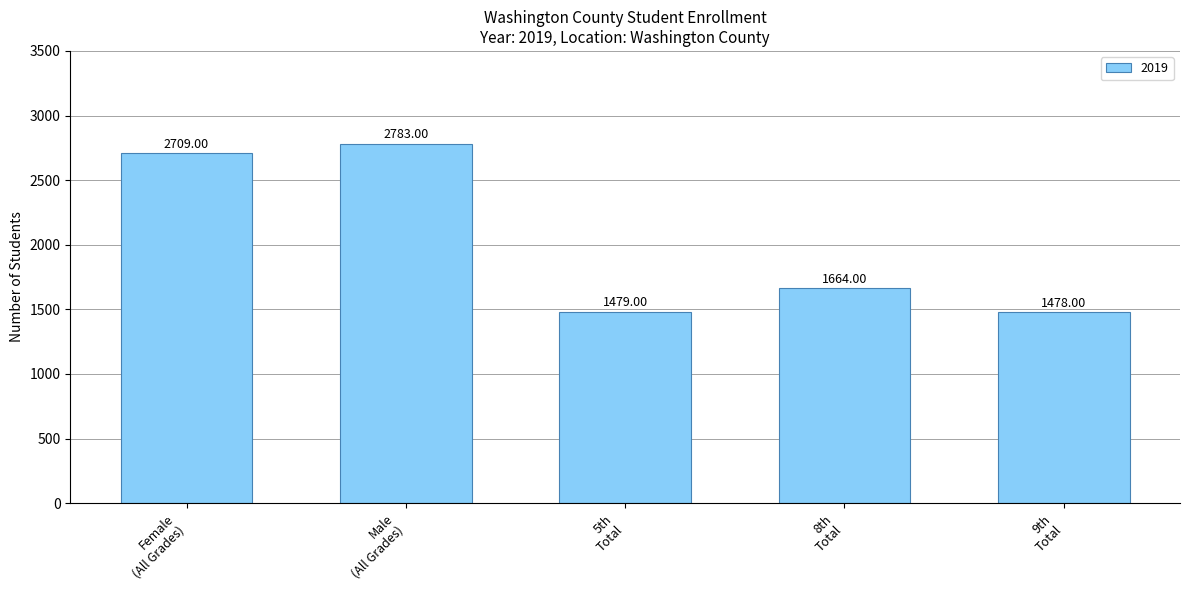

What is the difference between the maximum and second lowest values?

1304